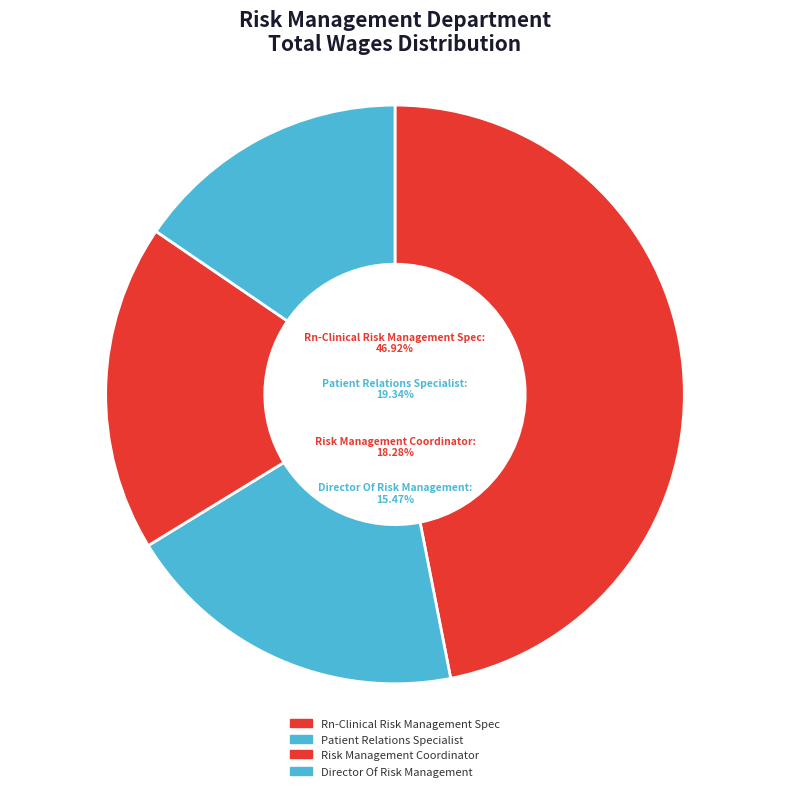

Do Rn-Clinical Risk Management Spec and Director Of Risk Management together represent more than half of the pie?

Yes